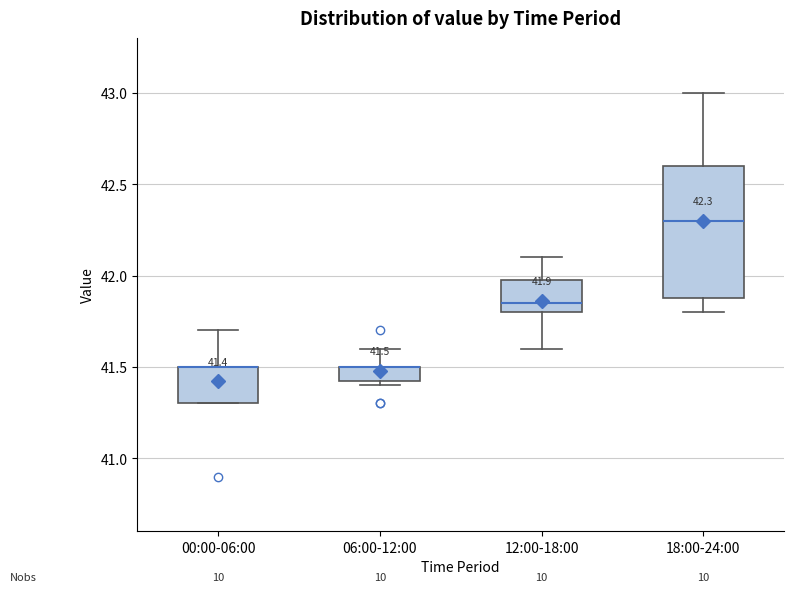

Which box is the tallest, from its lower edge to its upper edge?

18:00-24:00